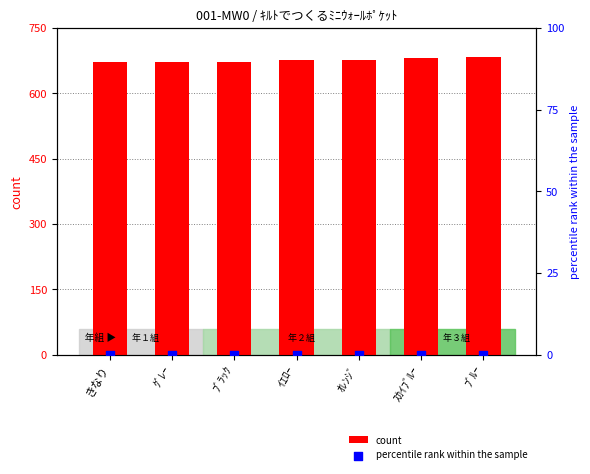

At which category is the sum across all series the highest?

ﾌﾞﾙｰ